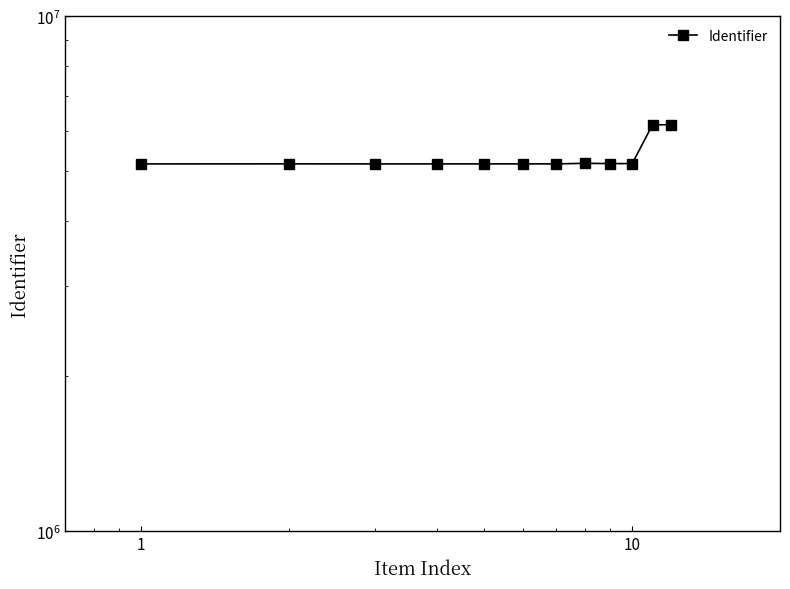

Reading right to left, list all the values displayed in this chart.

6159152	6159151	5178337	5178342	5184124	5171457	5171560	5171508	5170971	5170970	5171522	5170786